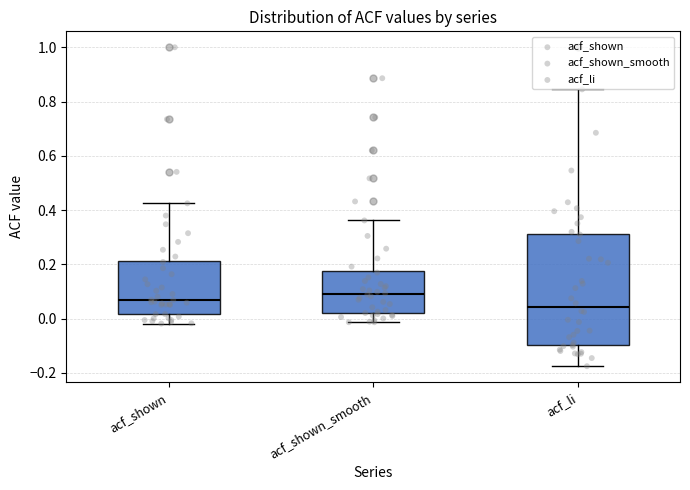

Which box has the lowest median line?

acf_li